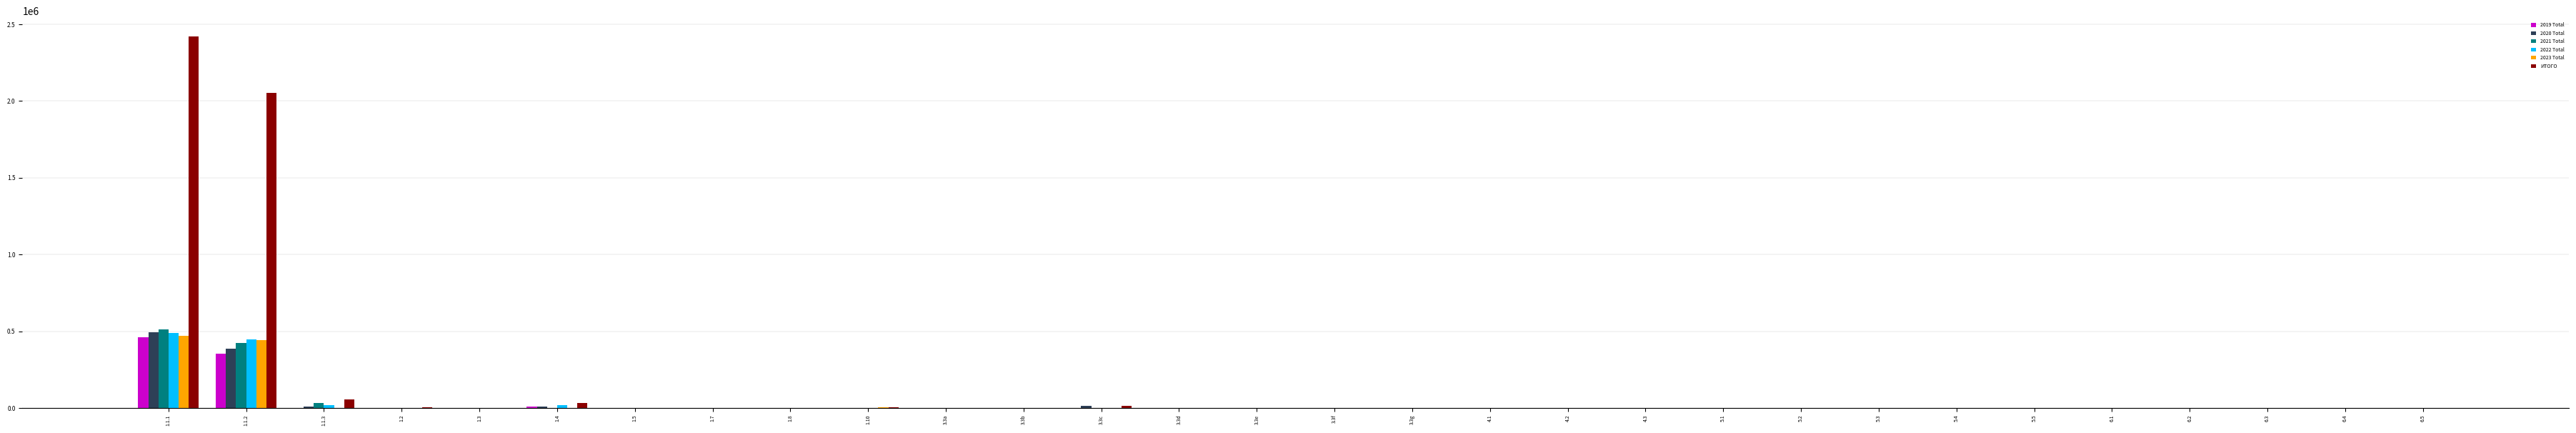

What is the highest value of the ИТОГО series?

2420239.6